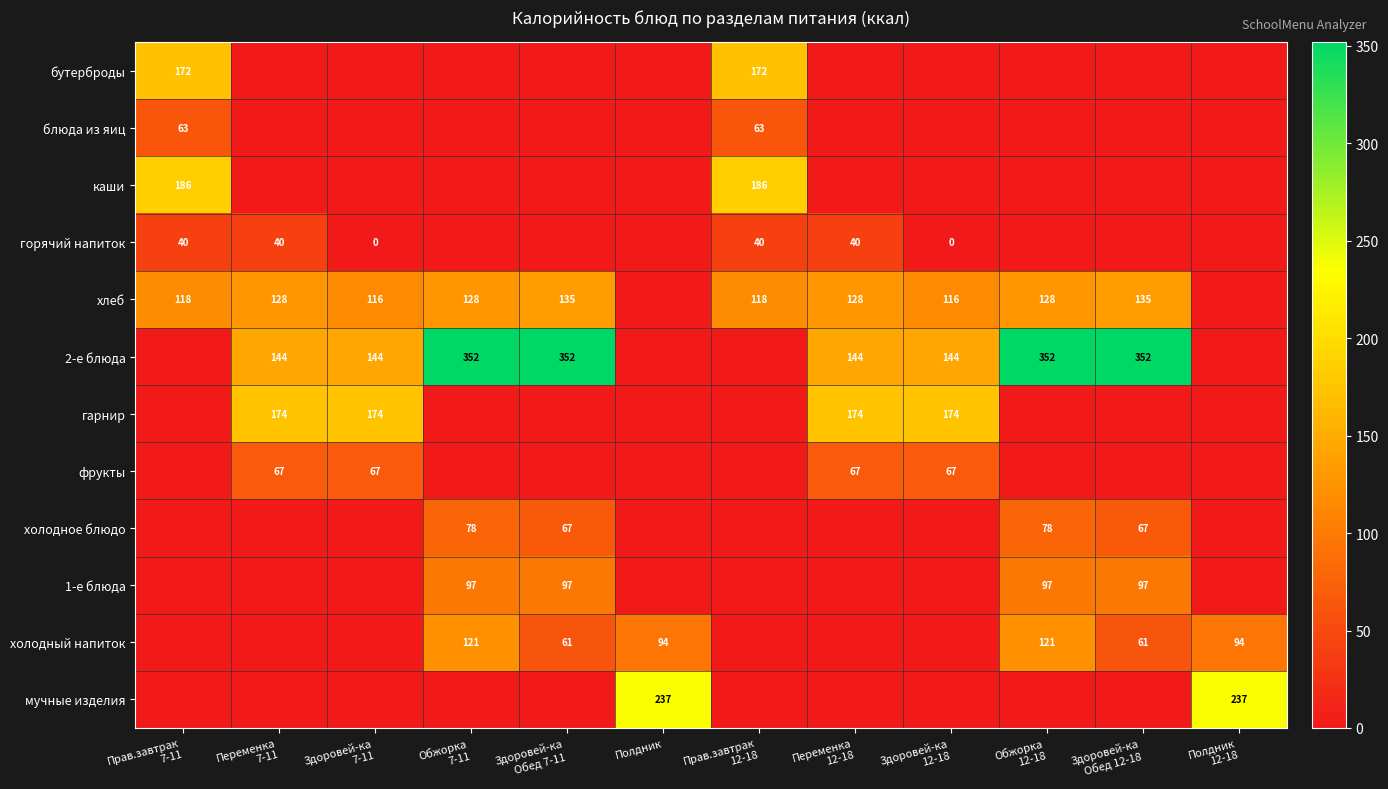

How many distinct data groups are displayed?

12